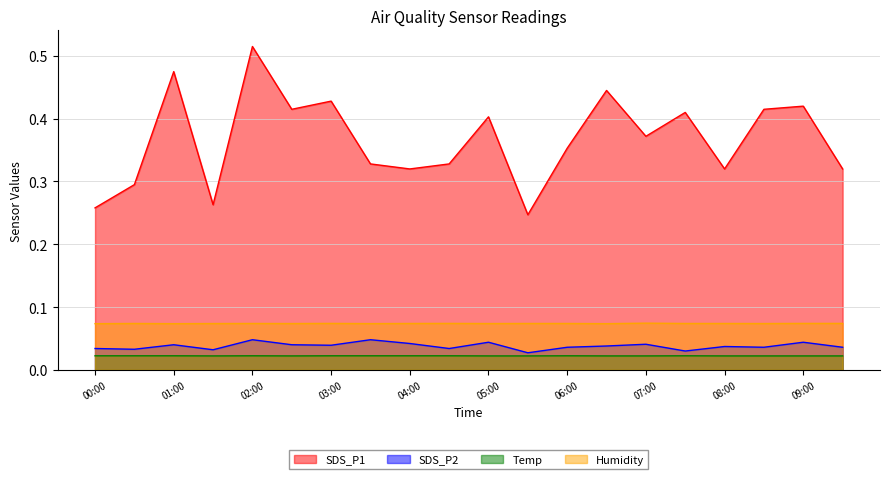

Between 02:00 and 09:00, which is larger?

02:00